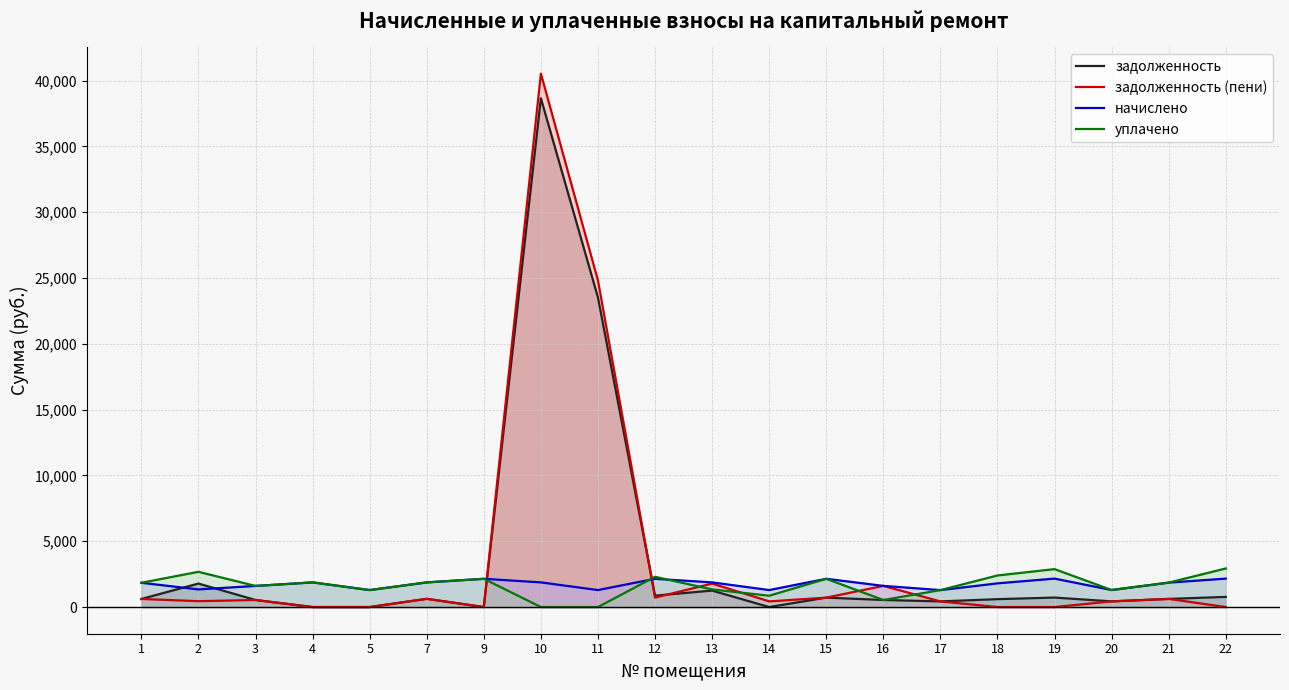

What is the spread (max minus min) of values at 22?

2931.9